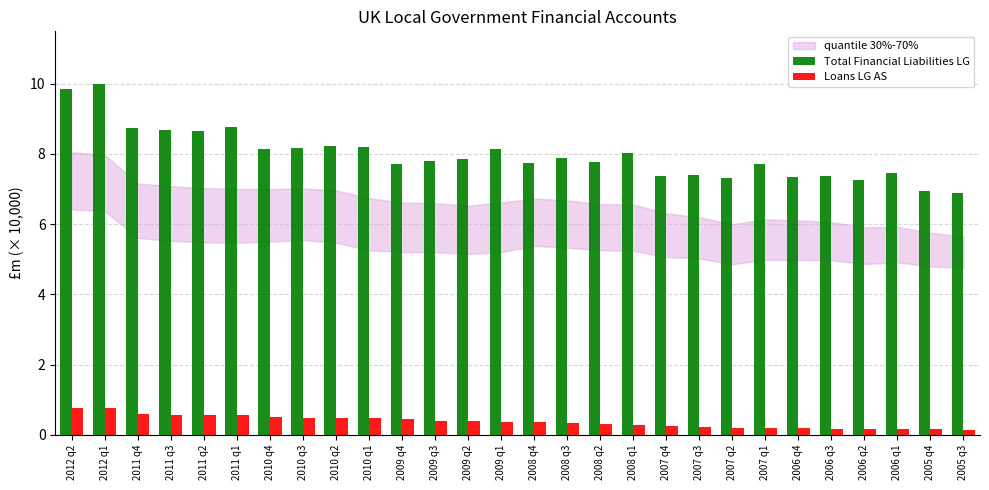

The value of Total Financial Liabilities LG at 2006 q4 is 7.4. True or false?

True